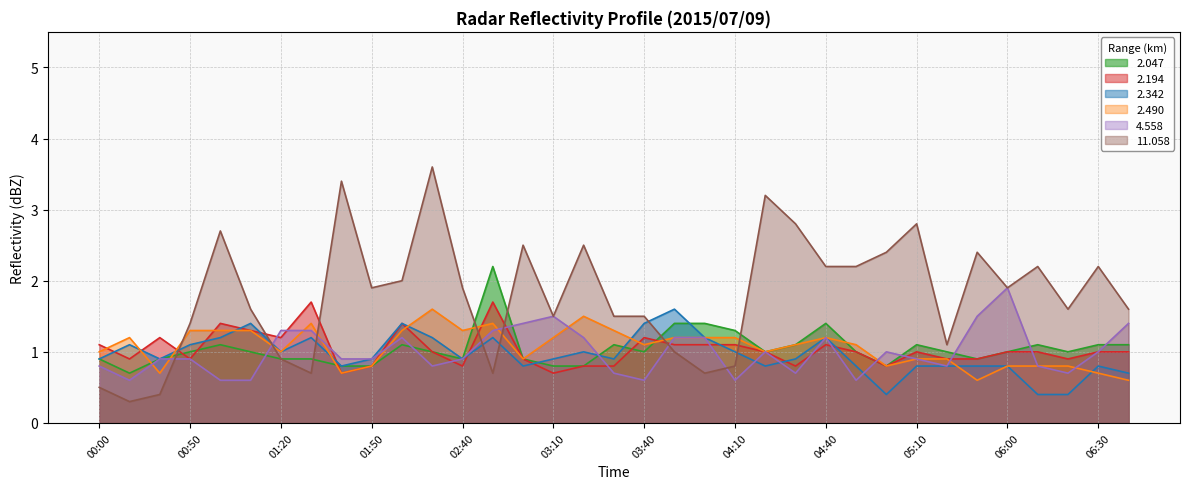

Reading left to right, list all the values displayed in this chart.

  2.047: 0.9	0.7	0.9	1.0	1.1	1.0	0.9	0.9	0.8	0.8	1.1	1.0	0.9	2.2	0.9	0.8	0.8	1.1	1.0	1.4	1.4	1.3	1.0	1.1	1.4	1.0	0.8	1.1	1.0	0.9	1.0	1.1	1.0	1.1	1.1
  2.194: 1.1	0.9	1.2	0.9	1.4	1.3	1.2	1.7	0.7	0.8	1.4	1.0	0.8	1.7	0.9	0.7	0.8	0.8	1.2	1.1	1.1	1.1	1.0	0.8	1.1	1.0	0.8	1.0	0.9	0.9	1.0	1.0	0.9	1.0	1.0
  2.342: 0.9	1.1	0.9	1.1	1.2	1.4	1.0	1.2	0.8	0.9	1.4	1.2	0.9	1.2	0.8	0.9	1.0	0.9	1.4	1.6	1.2	1.0	0.8	0.9	1.2	0.8	0.4	0.8	0.8	0.8	0.8	0.4	0.4	0.8	0.7
  2.490: 1.0	1.2	0.7	1.3	1.3	1.3	1.0	1.4	0.7	0.8	1.3	1.6	1.3	1.4	0.9	1.2	1.5	1.3	1.1	1.2	1.2	1.2	1.0	1.1	1.2	1.1	0.8	0.9	0.9	0.6	0.8	0.8	0.8	0.7	0.6
  4.558: 0.8	0.6	0.9	0.9	0.6	0.6	1.3	1.3	0.9	0.9	1.2	0.8	0.9	1.3	1.4	1.5	1.2	0.7	0.6	1.2	1.2	0.6	1.0	0.7	1.2	0.6	1.0	0.9	0.8	1.5	1.9	0.8	0.7	1.0	1.4
 11.058: 0.5	0.3	0.4	1.4	2.7	1.6	0.9	0.7	3.4	1.9	2.0	3.6	1.9	0.7	2.5	1.5	2.5	1.5	1.5	1.0	0.7	0.8	3.2	2.8	2.2	2.2	2.4	2.8	1.1	2.4	1.9	2.2	1.6	2.2	1.6